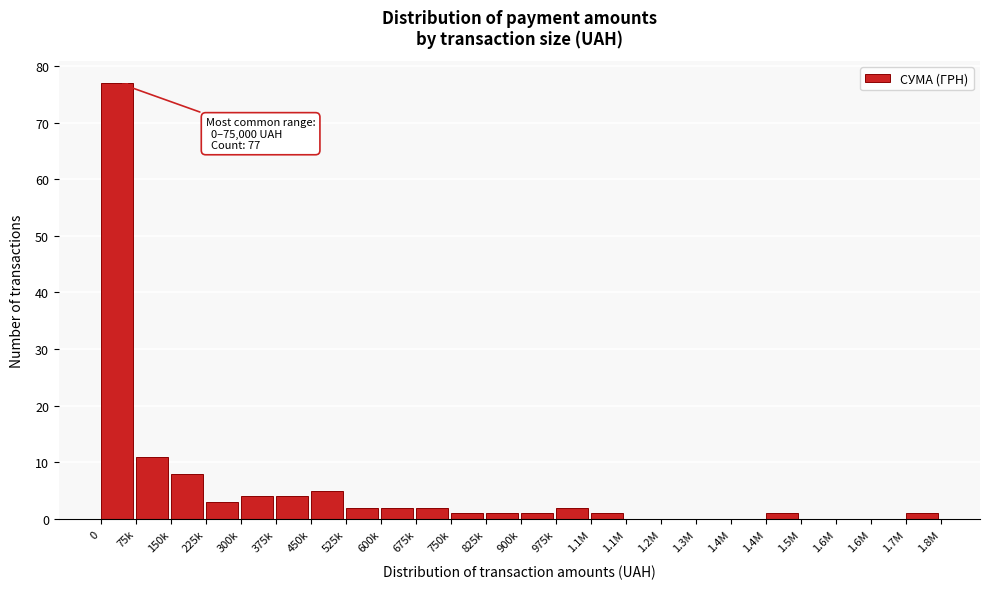

How many data points does each series have?

24